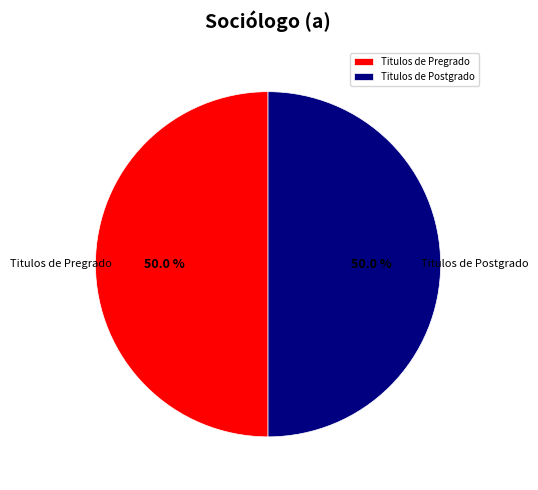

What percentage is the Titulos de Postgrado slice, to the nearest percent?

50%